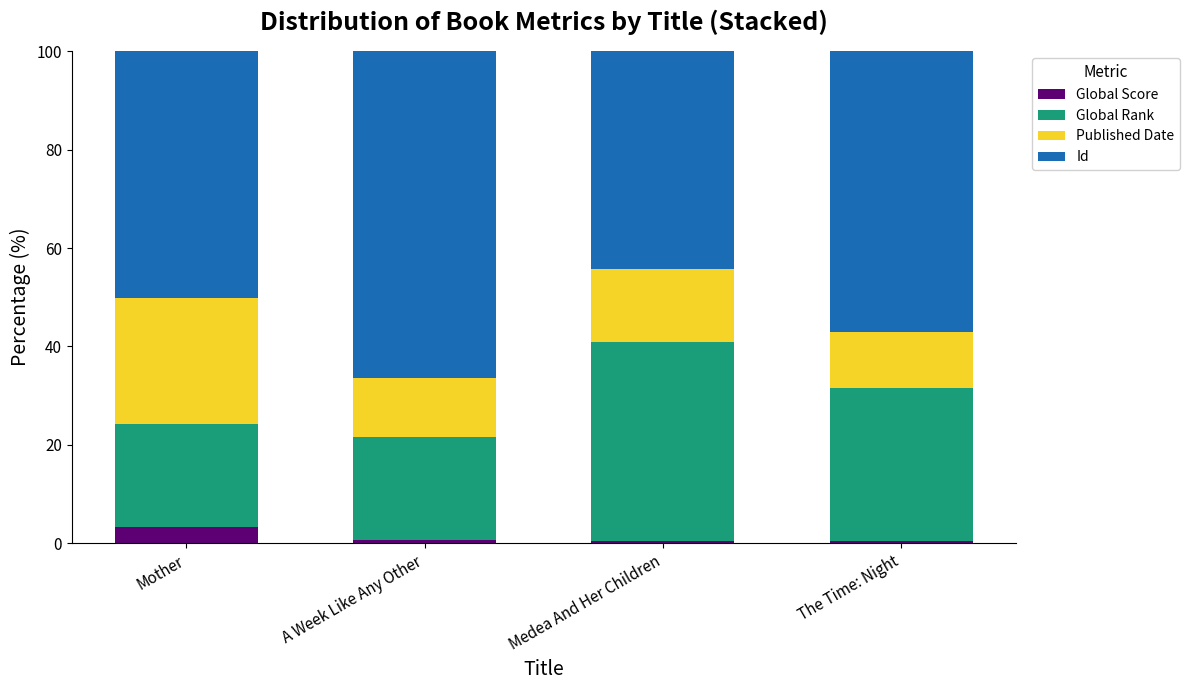

At which label does Global Score reach its peak?

Mother